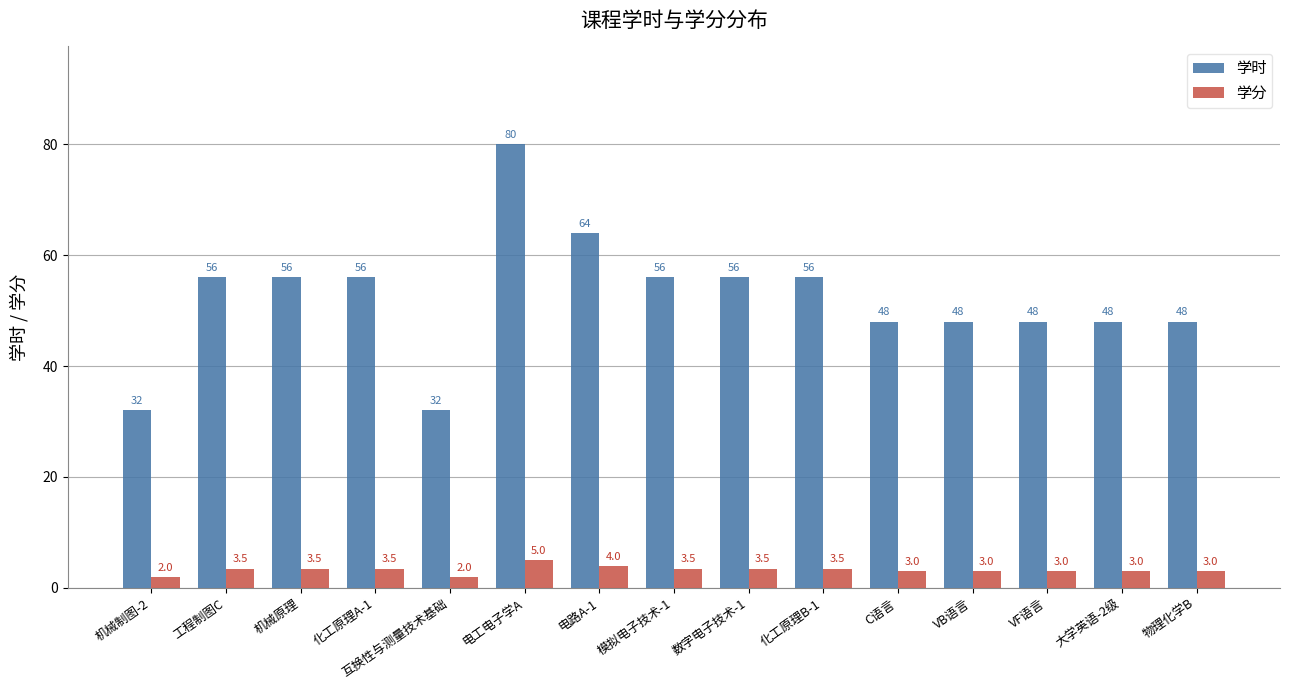

Rank the series by their maximum value, from lowest to highest.

学分, 学时